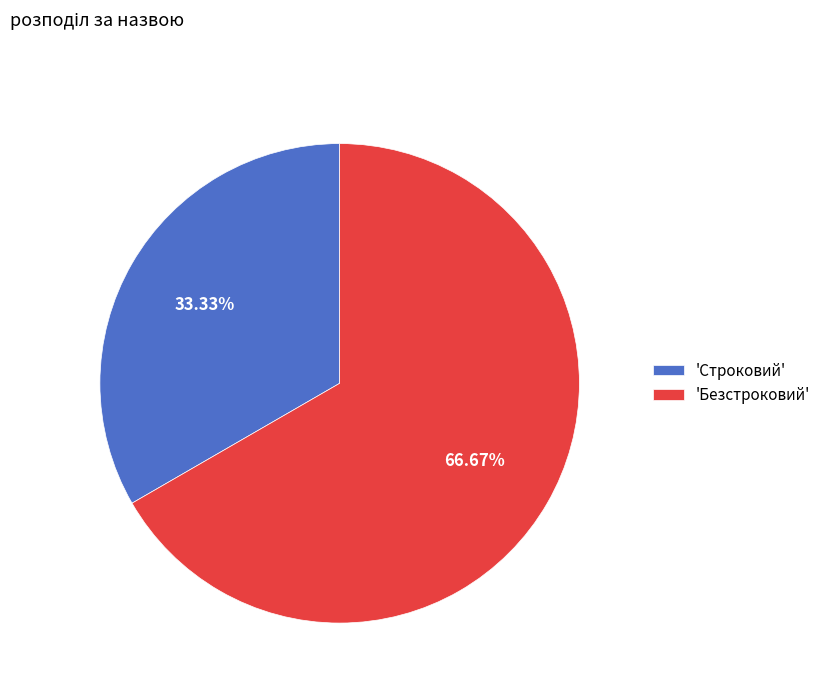

Rank the categories by value from highest to lowest.

'Безстроковий', 'Строковий'